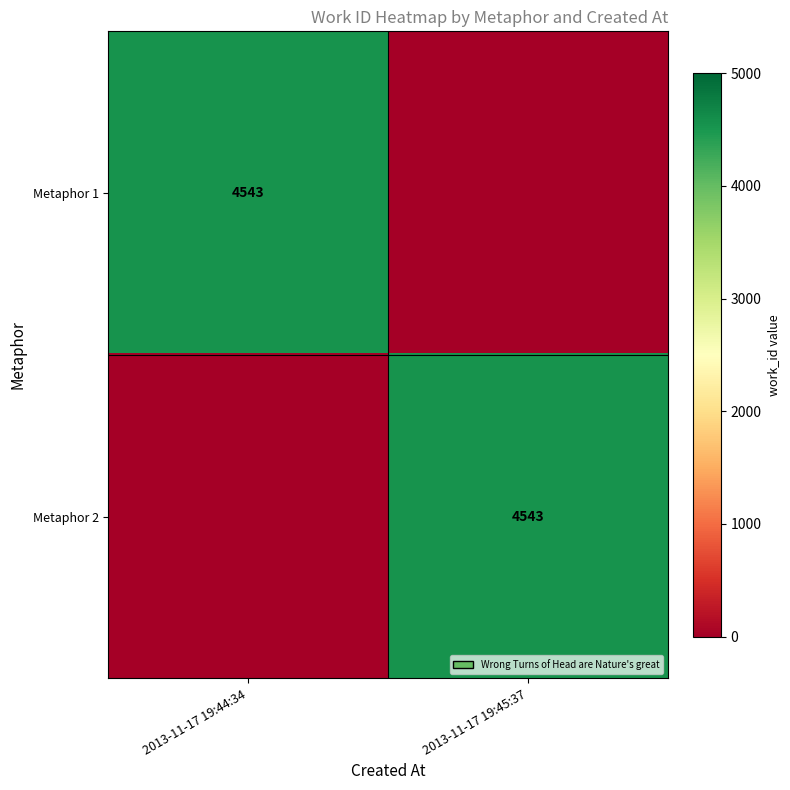

The value of Metaphor 1 at 2013-11-17 19:44:34 is 4543. True or false?

True